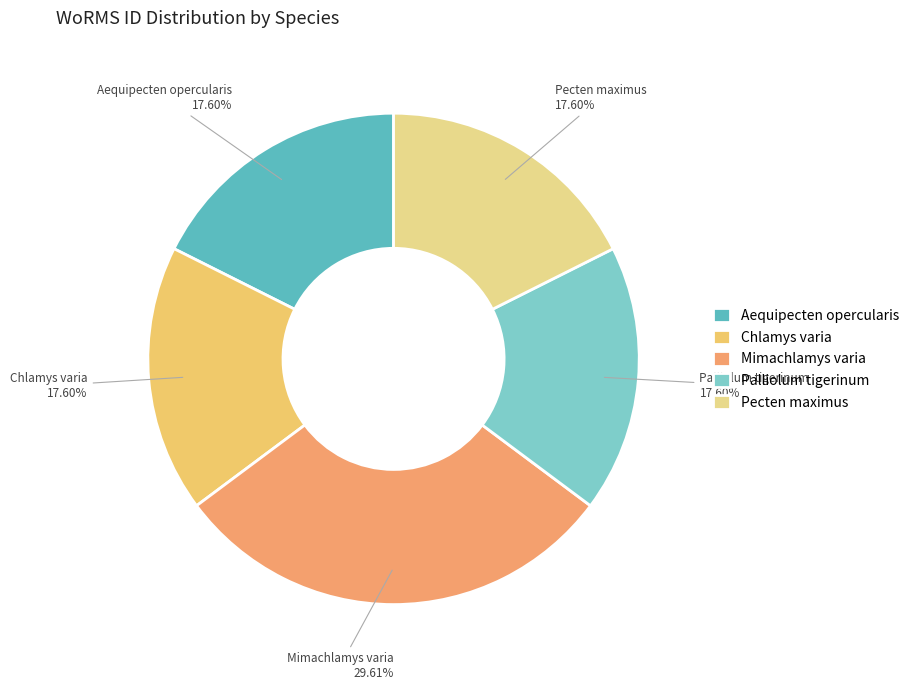

Does Mimachlamys varia account for over 50% of the chart?

No